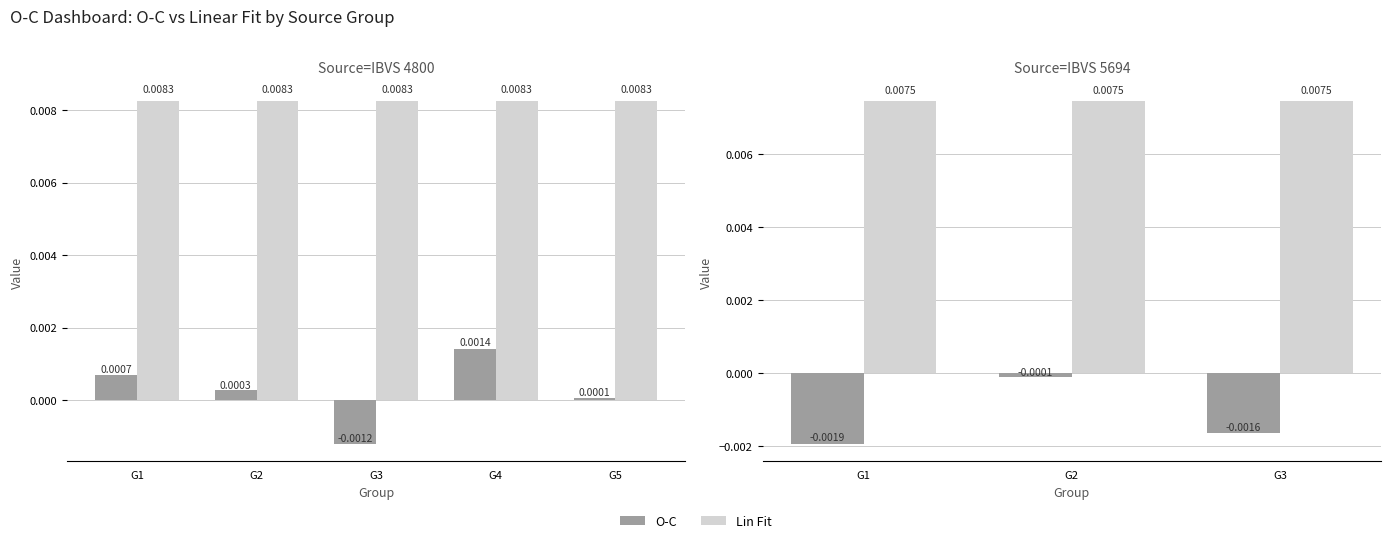

At G3, list the series in order from largest to smallest.

Lin Fit, O-C